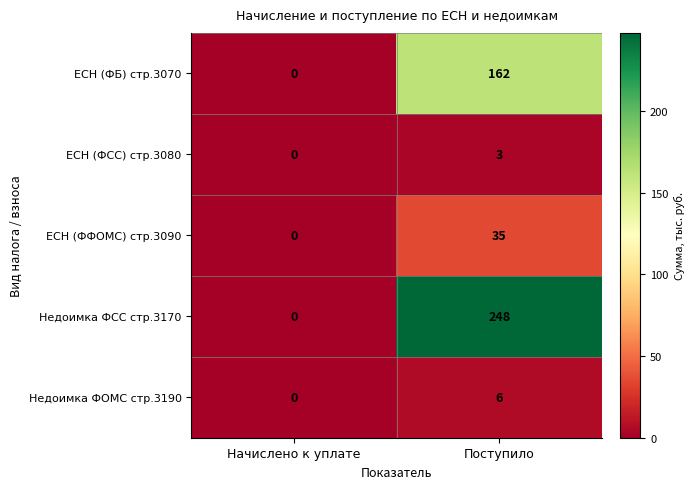

The Недоимка ФОМС стр.3190 series shows 2 at Начислено к уплате. True or false?

False